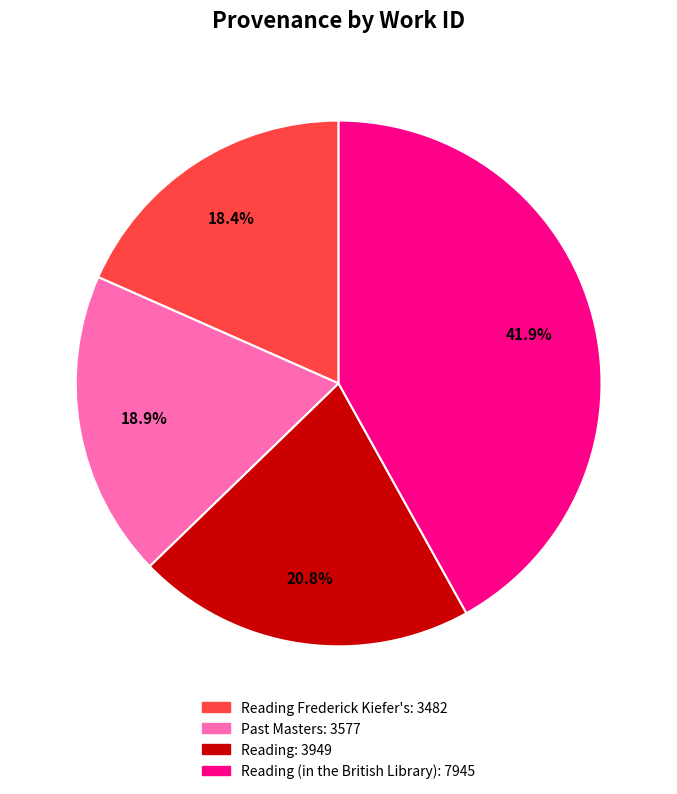

Is there any slice that represents more than half of the pie?

No